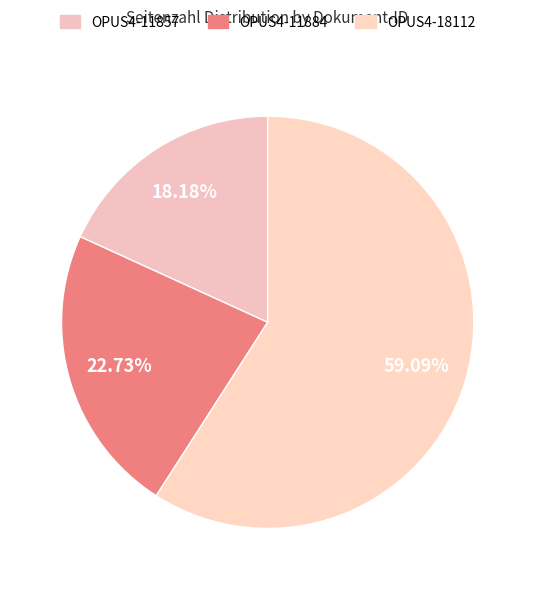

How many segments does this pie chart have?

3